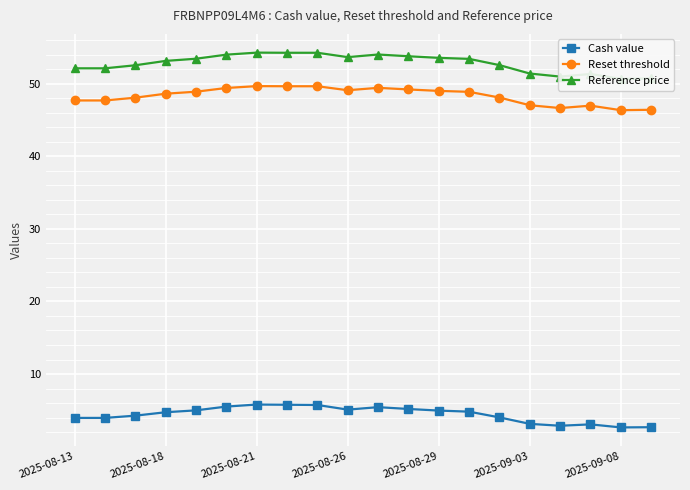

The Cash value series shows 4.4 at 2025-09-08. True or false?

False